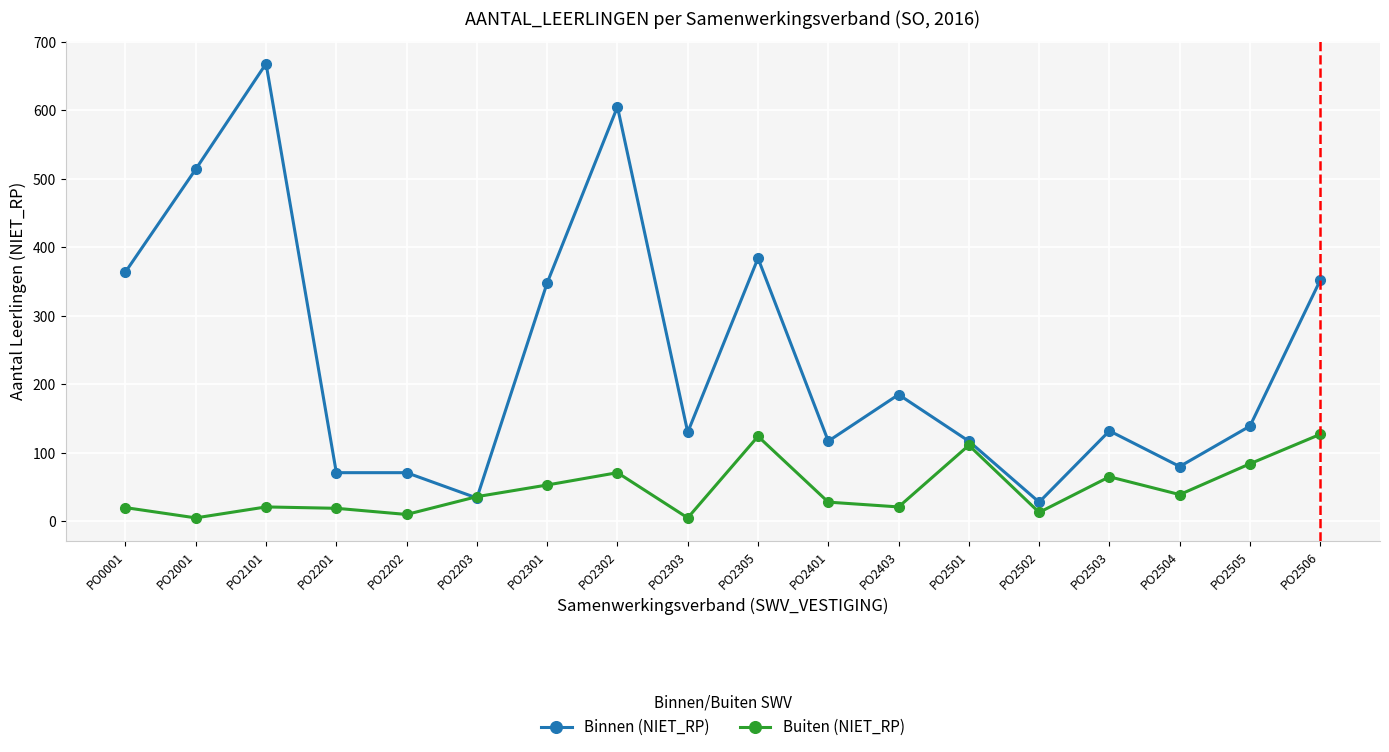

How many data points does each series have?

18